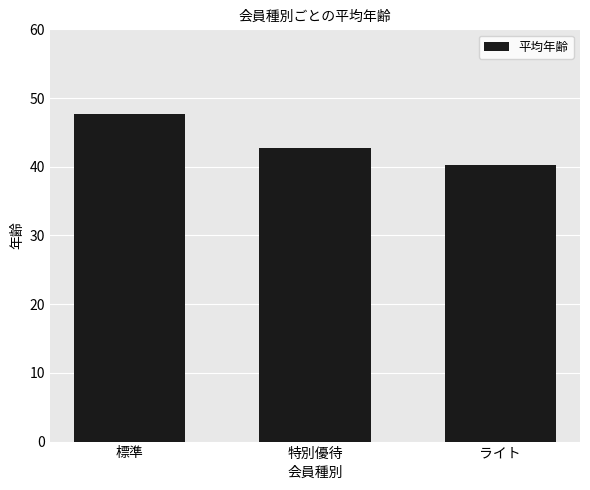

List the labels in order of value, largest first.

標準, 特別優待, ライト